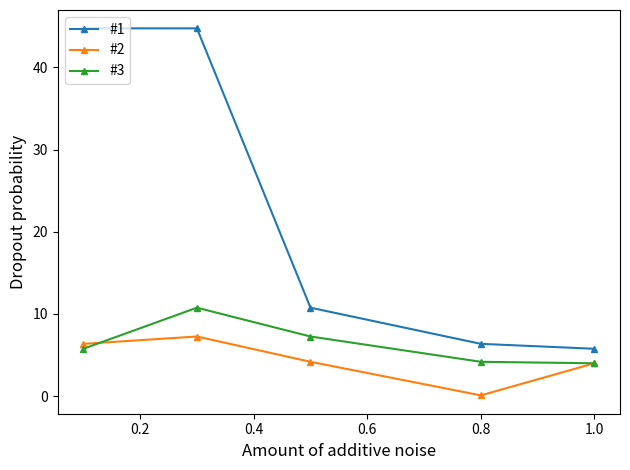

True or false: #1 has more than 1 points higher than both neighbors.

False